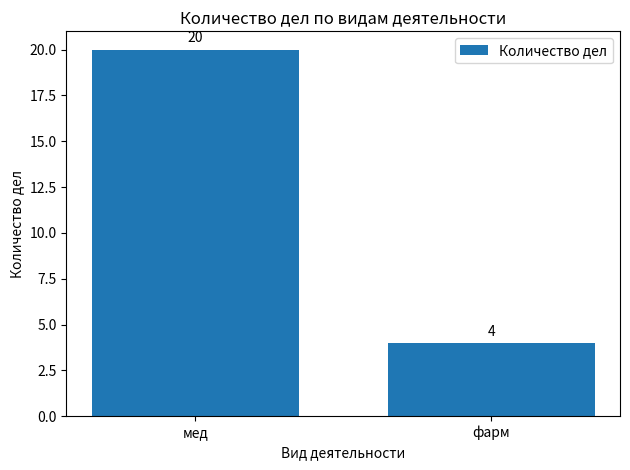

At which category does the chart reach its minimum across all series?

фарм